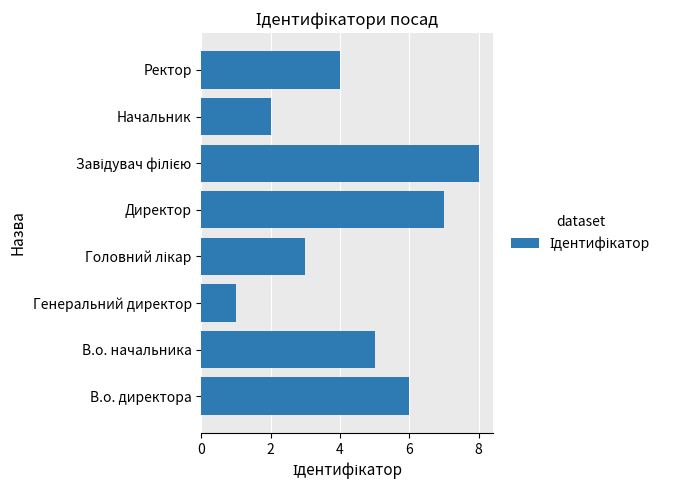

What is the change in value from В.о. начальника to Начальник?

-3